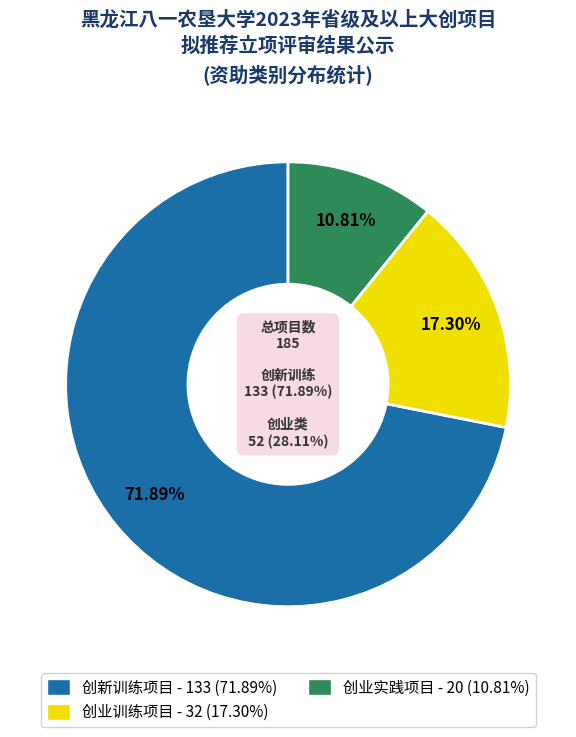

The 创新训练项目 slice represents 57% of the pie. True or false?

False